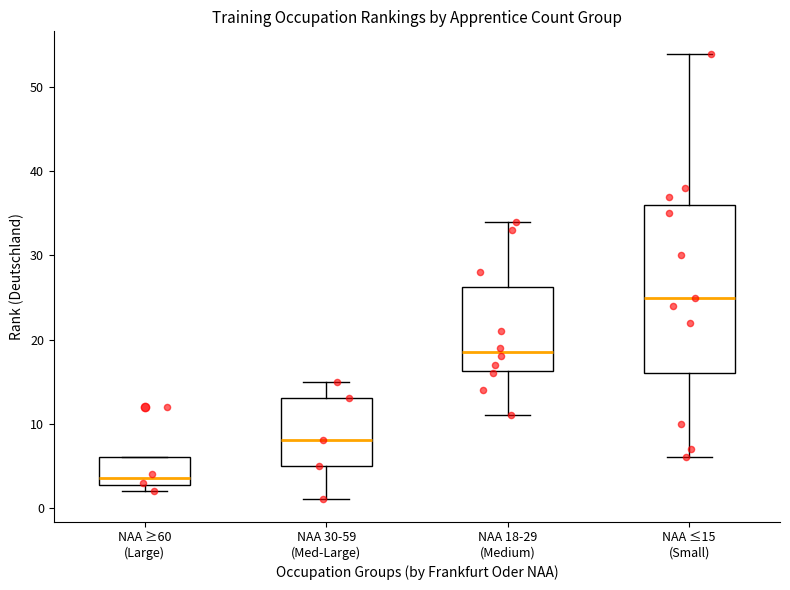

Which box's median line is the highest?

NAA ≤15 (Small)